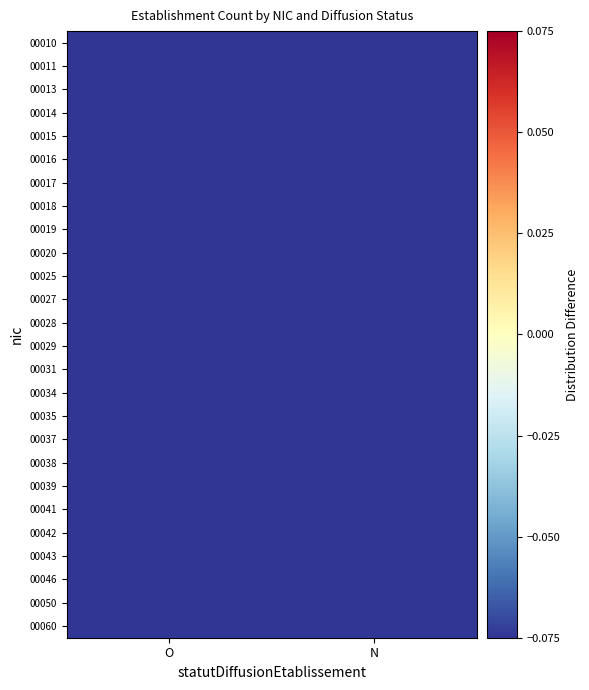

Reading left to right, what are all the values shown in this chart?

00010: O=-0.5	N=-0.4
00011: O=-0.5	N=-0.5
00013: O=-0.5	N=-0.2
00014: O=-0.5	N=-0.3
00015: O=-0.4	N=-0.3
00016: O=-0.5	N=-0.5
00017: O=-0.4	N=-0.3
00018: O=-0.5	N=-0.5
00019: O=-0.4	N=-0.5
00020: O=-0.5	N=-0.5
00025: O=-0.5	N=-0.5
00027: O=-0.5	N=-0.5
00028: O=-0.5	N=-0.5
00029: O=-0.5	N=-0.5
00031: O=-0.5	N=-0.5
00034: O=-0.5	N=-0.5
00035: O=-0.5	N=-0.5
00037: O=-0.5	N=-0.5
00038: O=-0.5	N=-0.5
00039: O=-0.5	N=-0.4
00041: O=-0.5	N=-0.5
00042: O=-0.5	N=-0.5
00043: O=-0.4	N=-0.5
00046: O=-0.5	N=-0.5
00050: O=-0.5	N=-0.5
00060: O=-0.5	N=-0.5